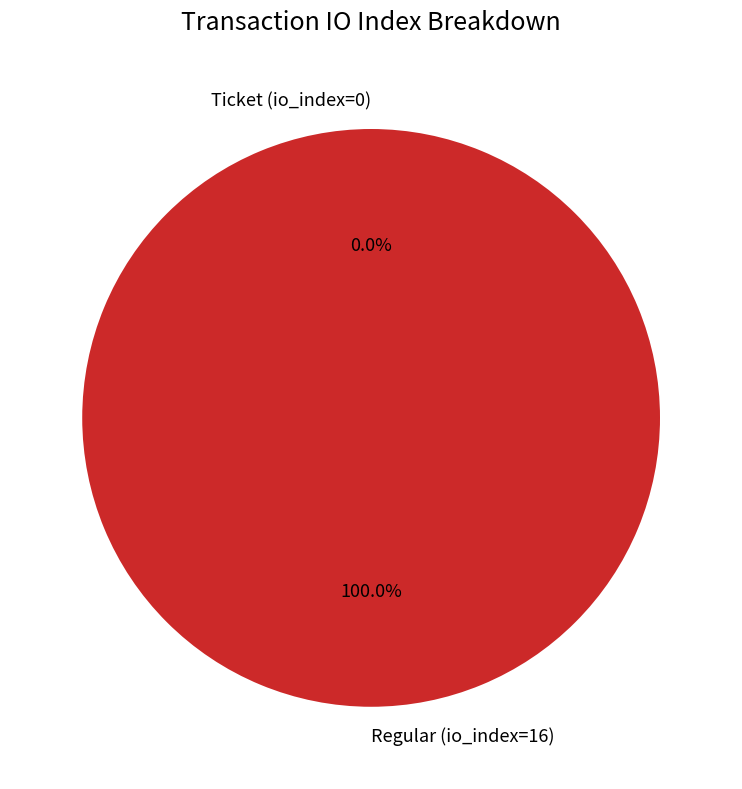

Rank the categories by value from highest to lowest.

Regular (io_index=16), Ticket (io_index=0)